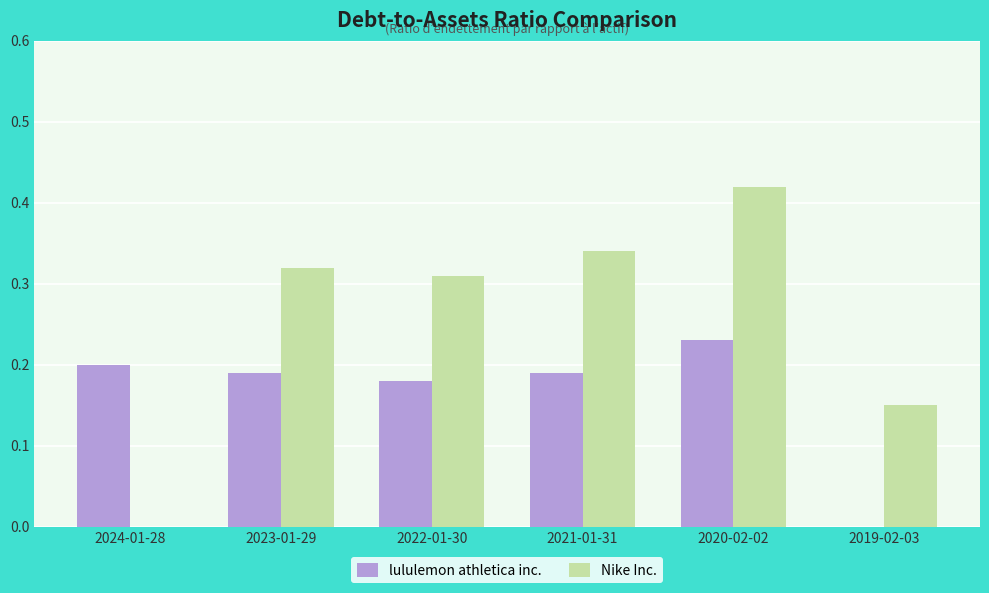

Is the value of lululemon athletica inc. at 2021-01-31 greater than the value of Nike Inc. at 2021-01-31?

No